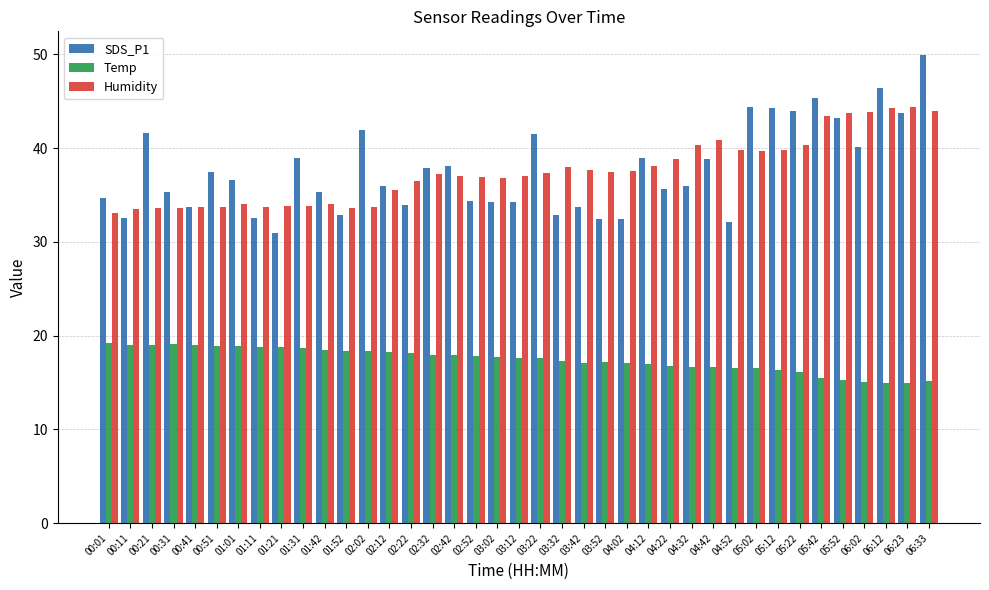

Does the chart contain any negative values?

No